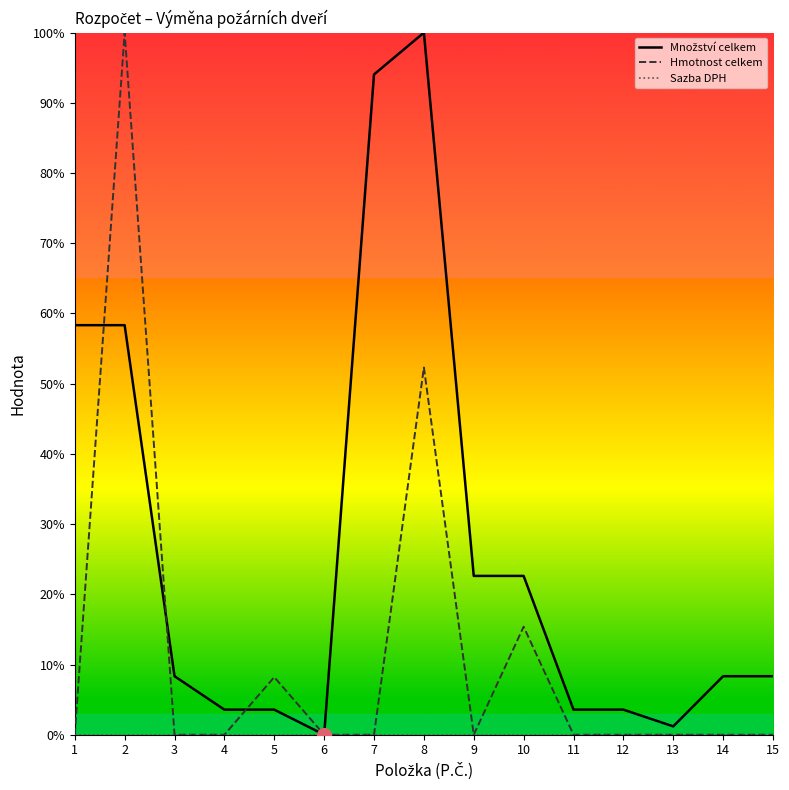

What is the maximum value for Hmotnost celkem?

100.0